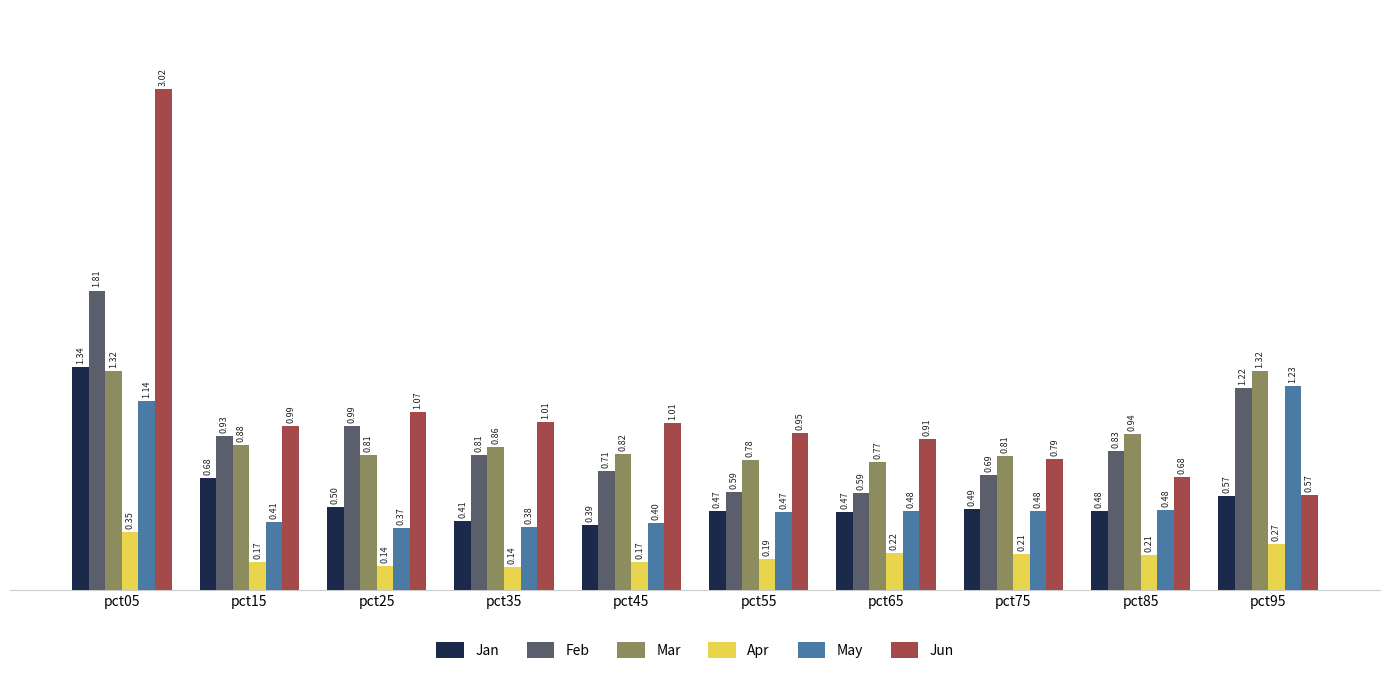

Is the value of Jan at pct55 greater than the value of Mar at pct55?

No